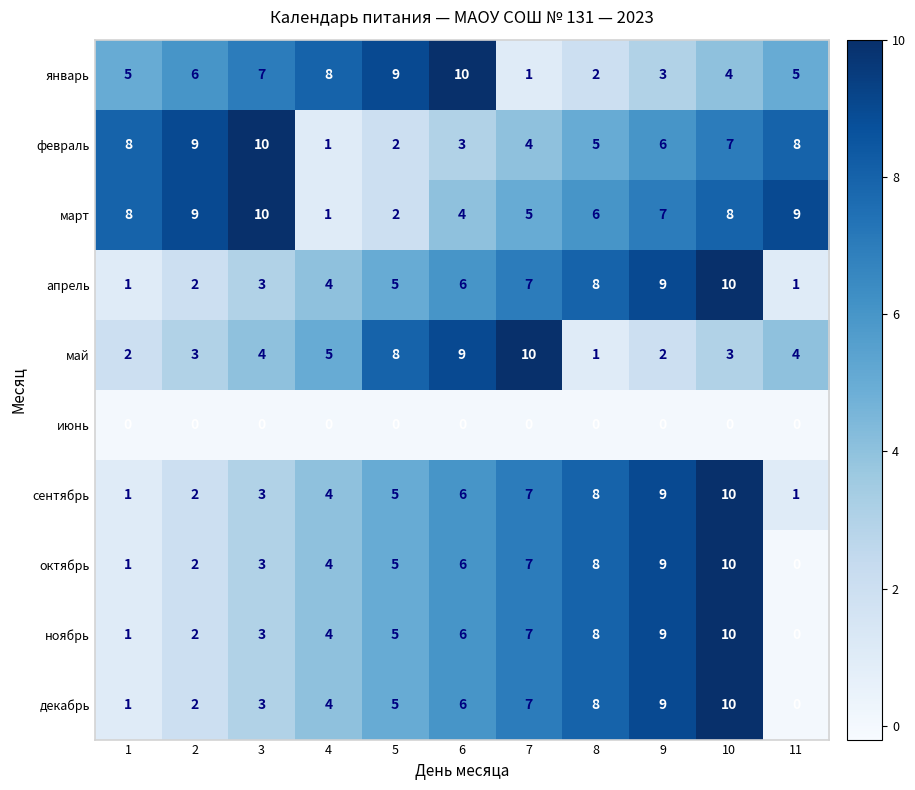

List the labels in order of октябрь value, smallest first.

11, 1, 2, 3, 4, 5, 6, 7, 8, 9, 10